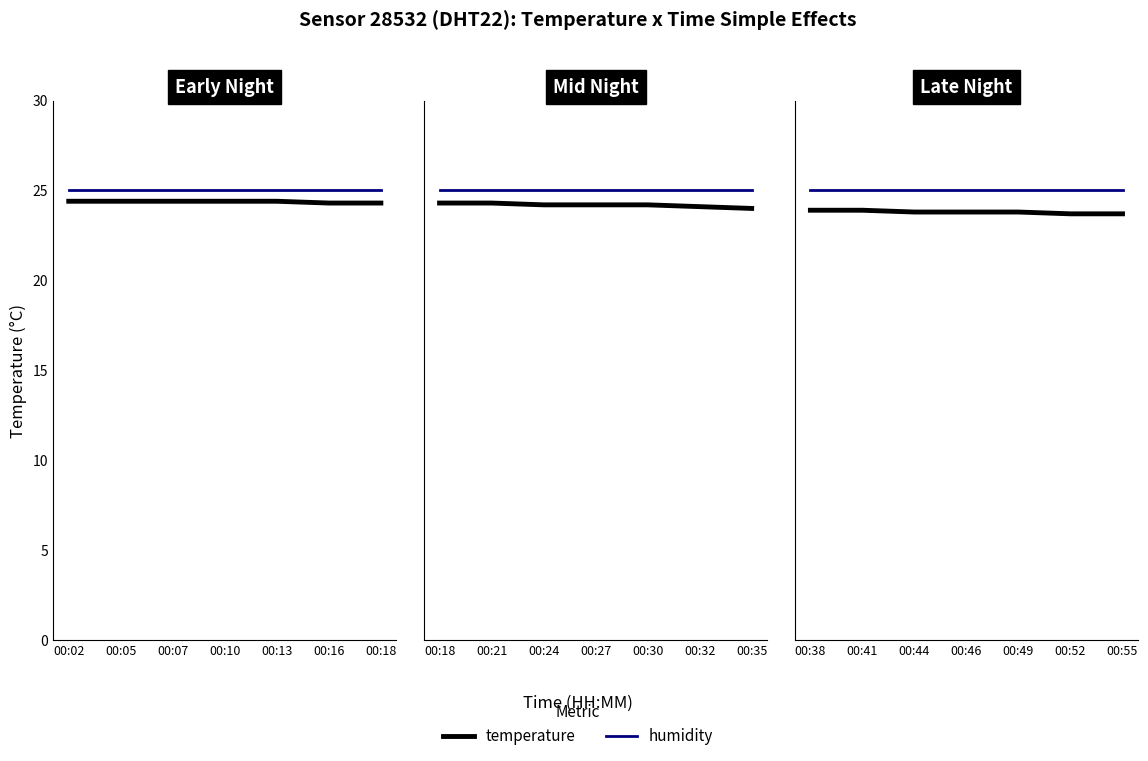

What are all the series names shown in the legend?

temperature, humidity